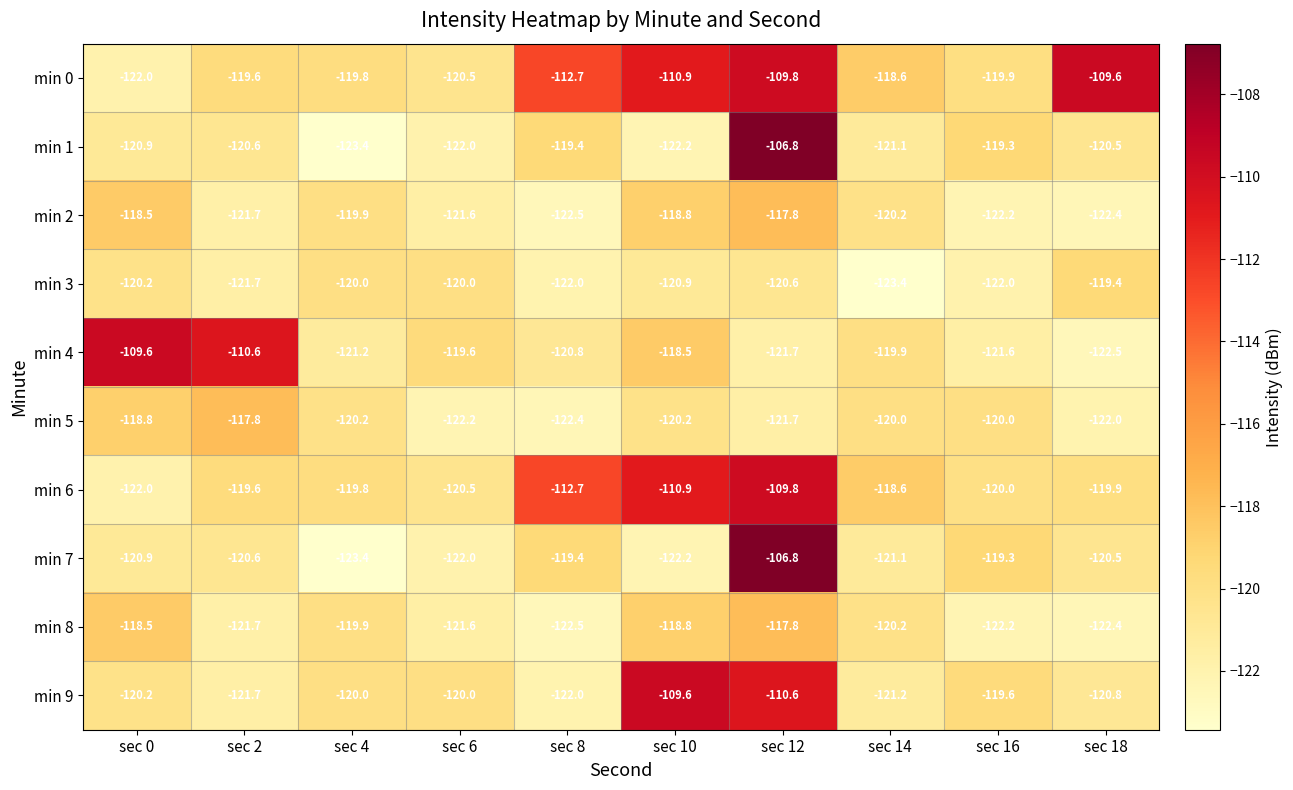

How many data points does each series have?

10